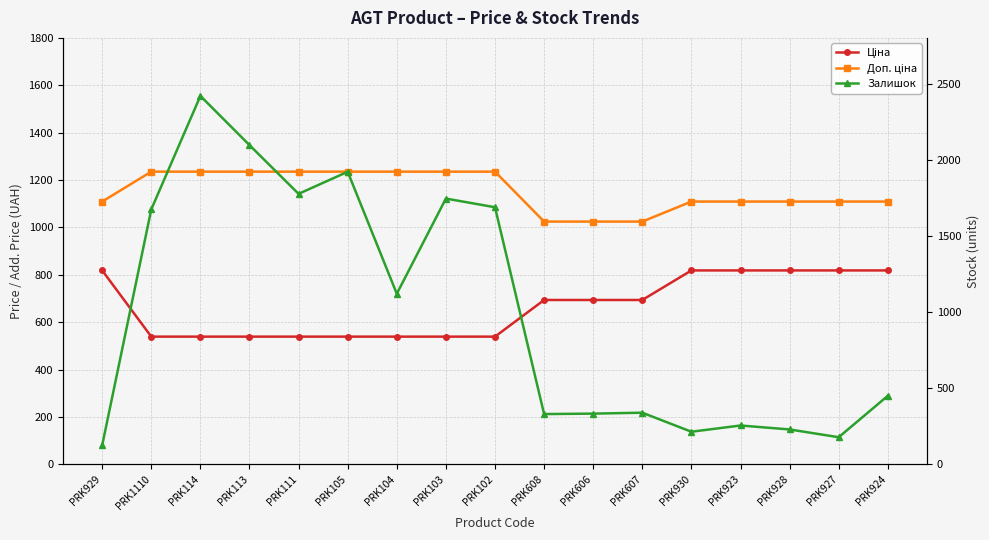

Which series ends up on top after the final intersection of Залишок and Доп. ціна?

Доп. ціна